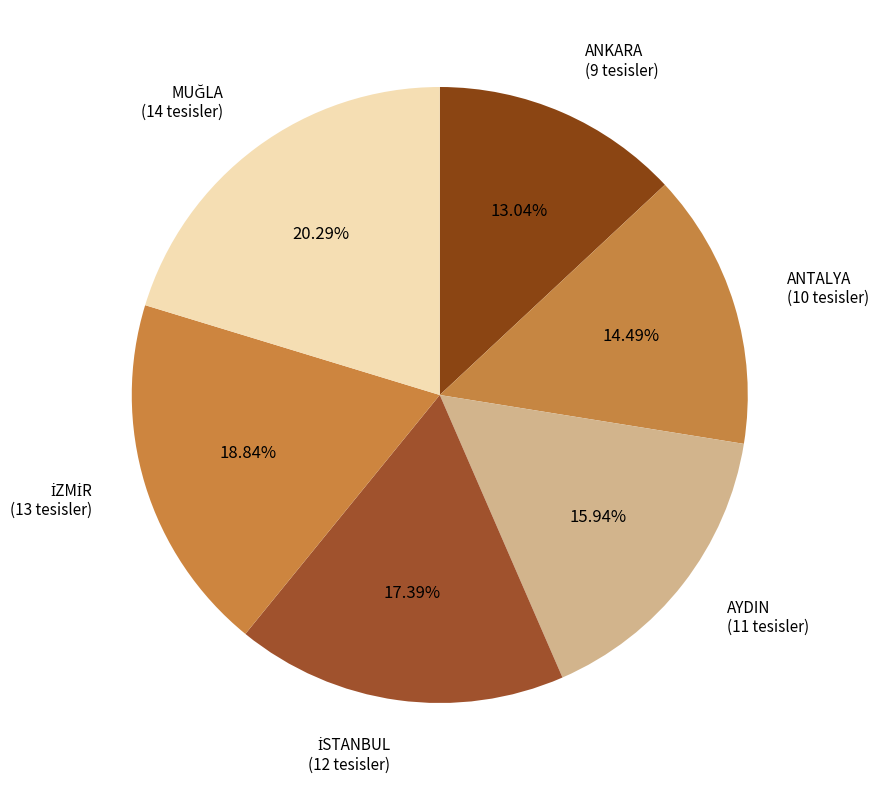

To the nearest percent, what is the difference between the largest and smallest slice percentages?

7%